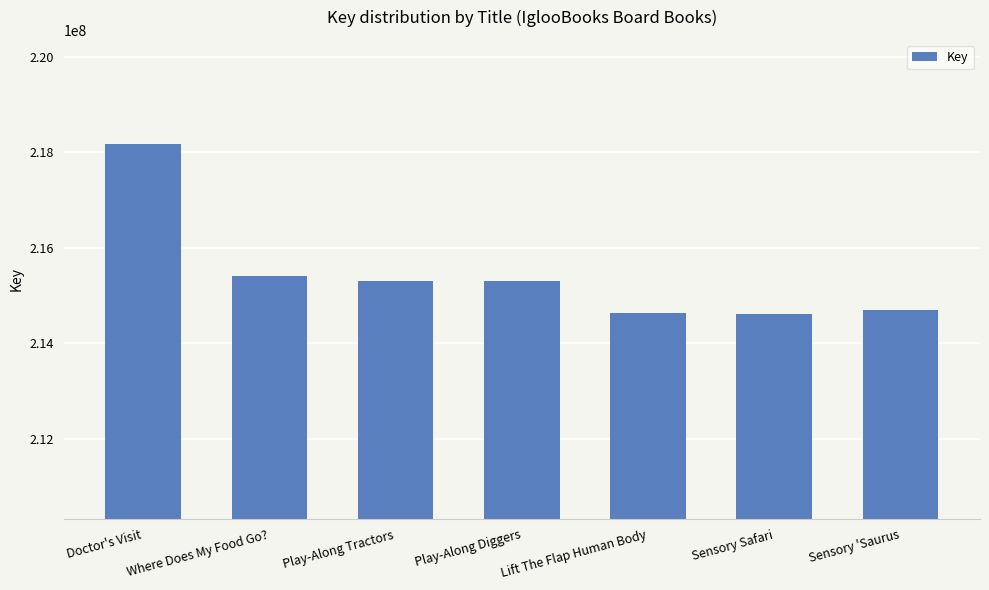

What is the difference between the maximum and minimum values?

3559291